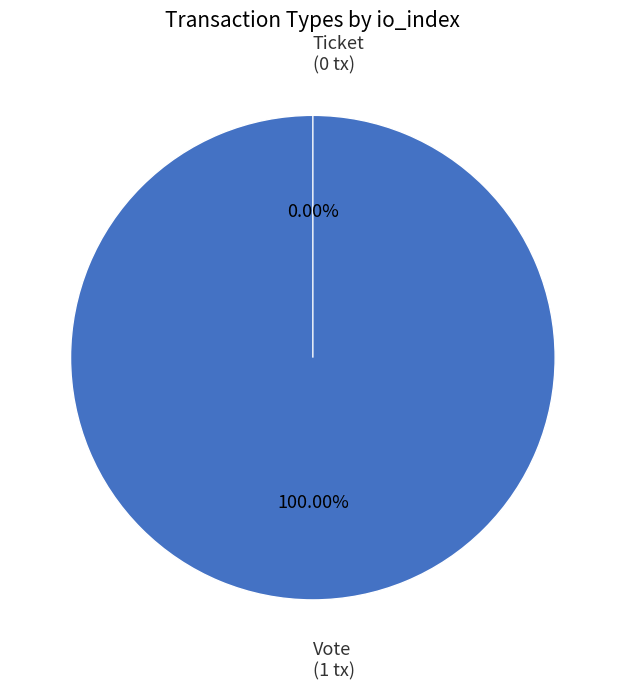

What is the change in value from Vote (io_index=1) to Ticket (io_index=0)?

-1